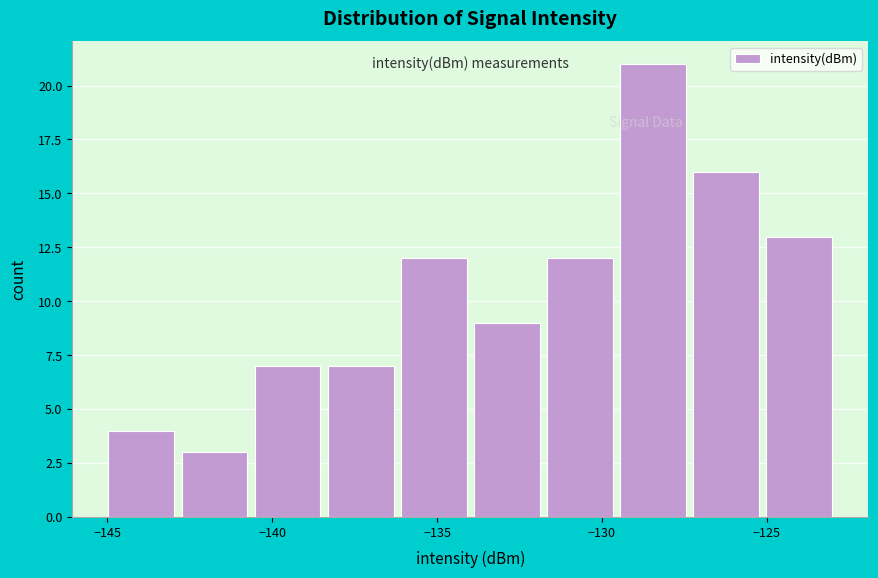

Reading left to right, list every bar in this chart as the range it spans on the x-axis followed by its height. Neither the bar edges nor the heights are printed on the chart, so give them approximately, as read against the axes.

-145.0 to -143.0: 4
-143.0 to -140.5: 3
-140.5 to -138.5: 7
-138.5 to -136.0: 7
-136.0 to -134.0: 12
-134.0 to -132.0: 9
-132.0 to -129.5: 12
-129.5 to -127.5: 21
-127.5 to -125.0: 16
-125.0 to -123.0: 13